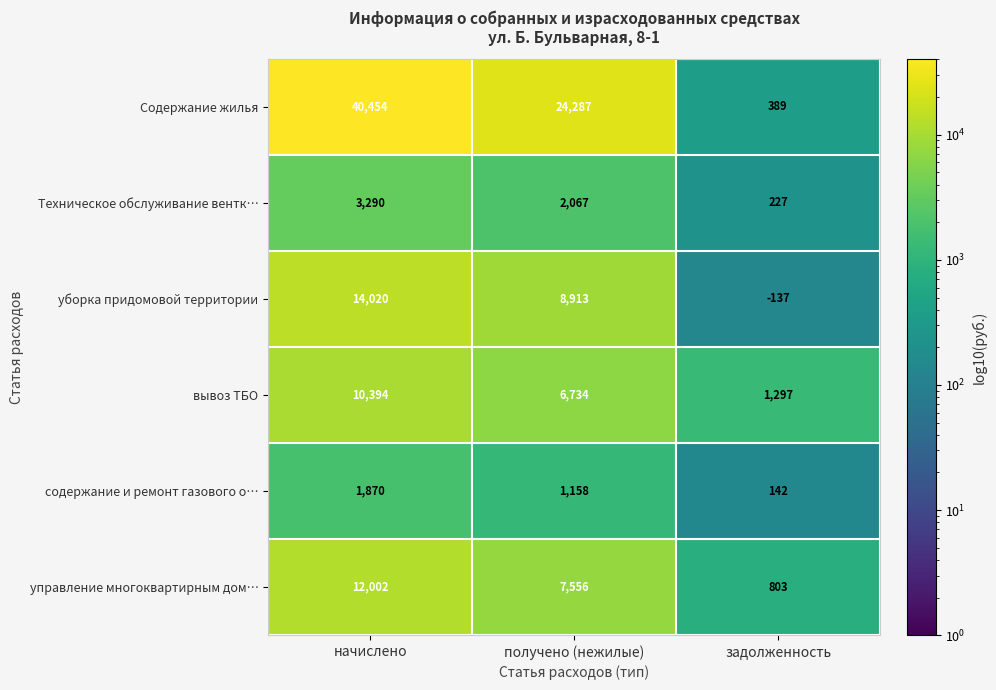

At which category is the sum across all series the highest?

начислено